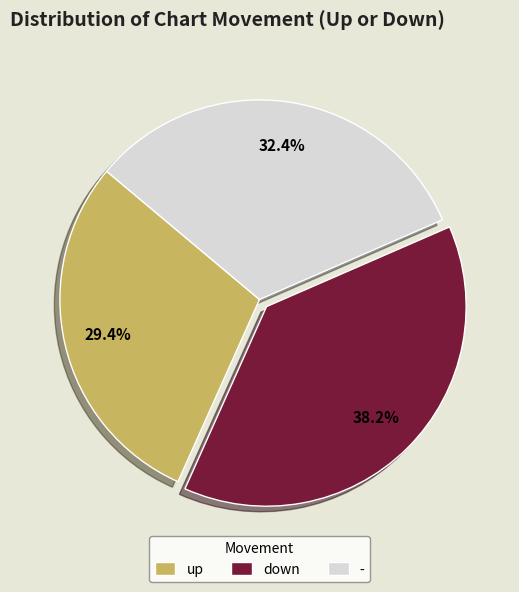

What is the ratio of the value at down to the value at up?

1.3